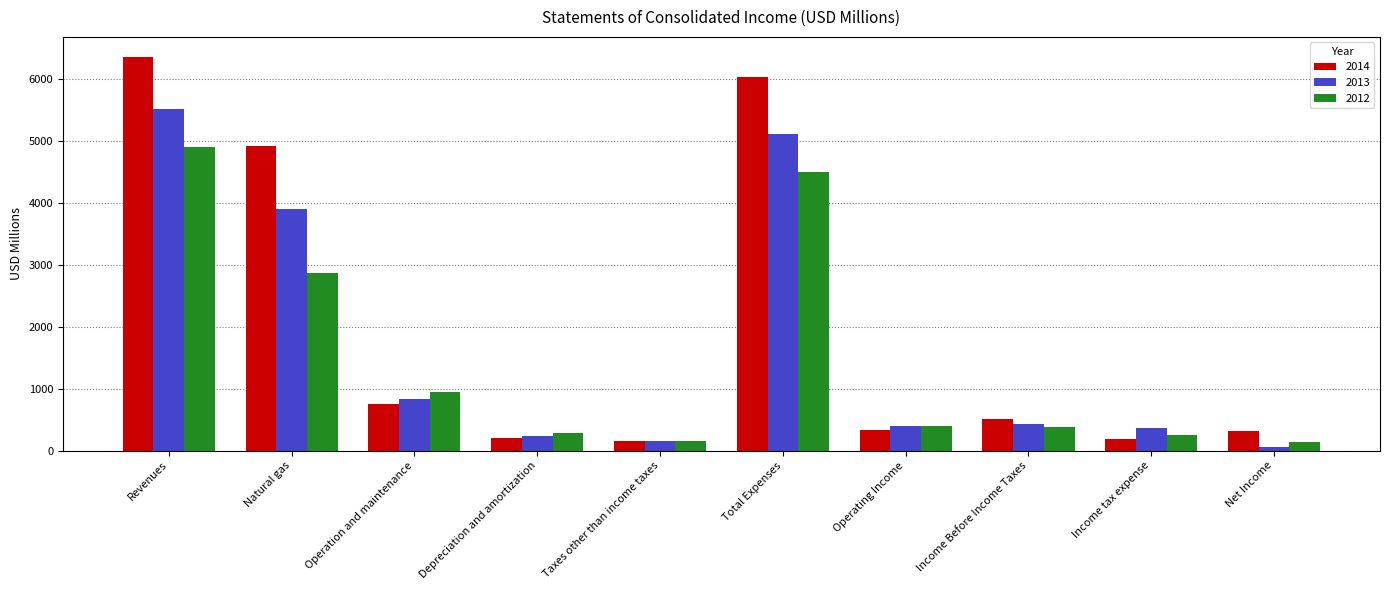

At Natural gas, list the series in order from smallest to largest.

2012, 2013, 2014